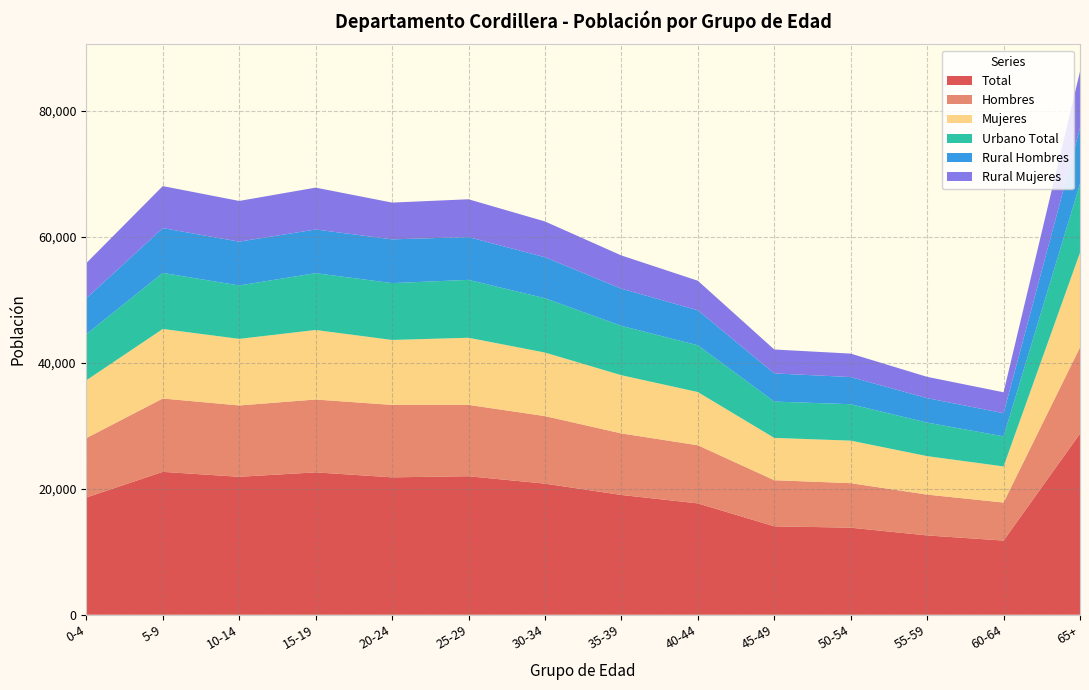

Reading left to right, extract all data points from this chart.

Total: 18609	22682	21896	22601	21809	21985	20811	19012	17675	14035	13818	12588	11771	28745
Hombres: 9431	11643	11324	11564	11500	11330	10722	9770	9231	7319	7069	6480	6039	13696
Mujeres: 9178	11039	10572	11037	10309	10655	10089	9242	8444	6716	6749	6108	5732	15049
Urbano Total: 7313	8900	8479	9023	9025	9189	8621	7833	7424	5768	5783	5326	4774	10924
Rural Hombres: 5704	7110	6957	6930	6947	6792	6508	5898	5557	4472	4310	3883	3677	8854
Rural Mujeres: 5592	6672	6460	6648	5837	6004	5682	5281	4694	3795	3725	3379	3320	8967